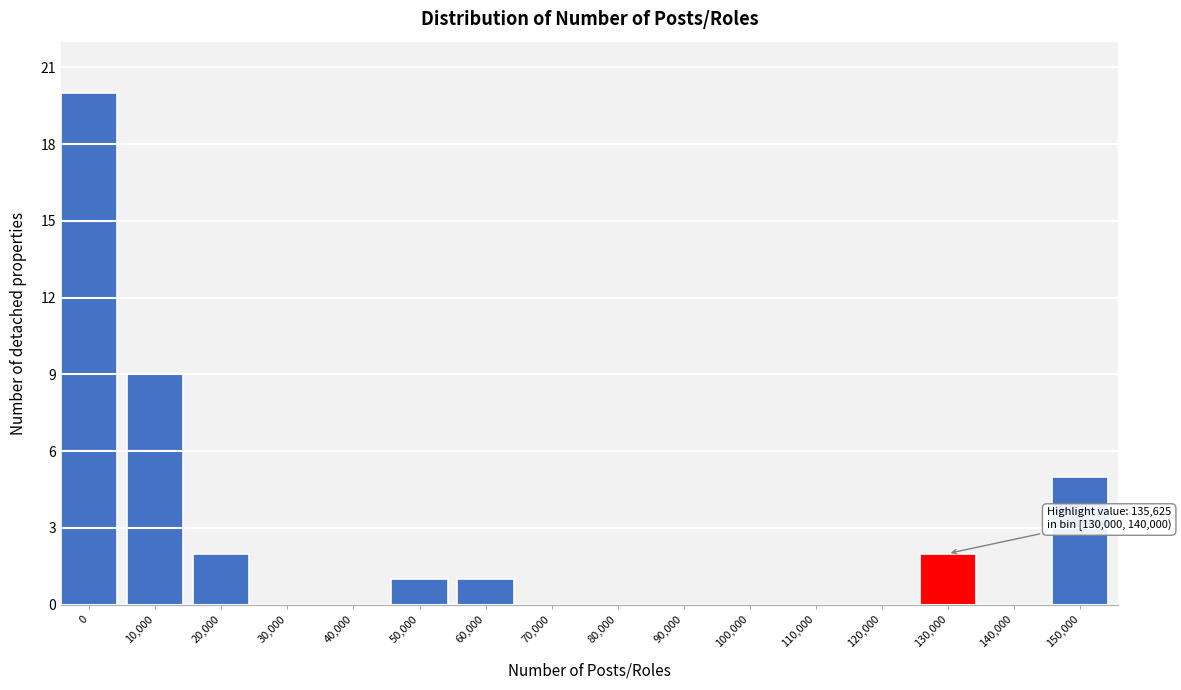

Reading left to right, list all the values displayed in this chart.

0=20	10,000=9	20,000=2	30,000=0	40,000=0	50,000=1	60,000=1	70,000=0	80,000=0	90,000=0	100,000=0	110,000=0	120,000=0	130,000=2	140,000=0	150,000=5